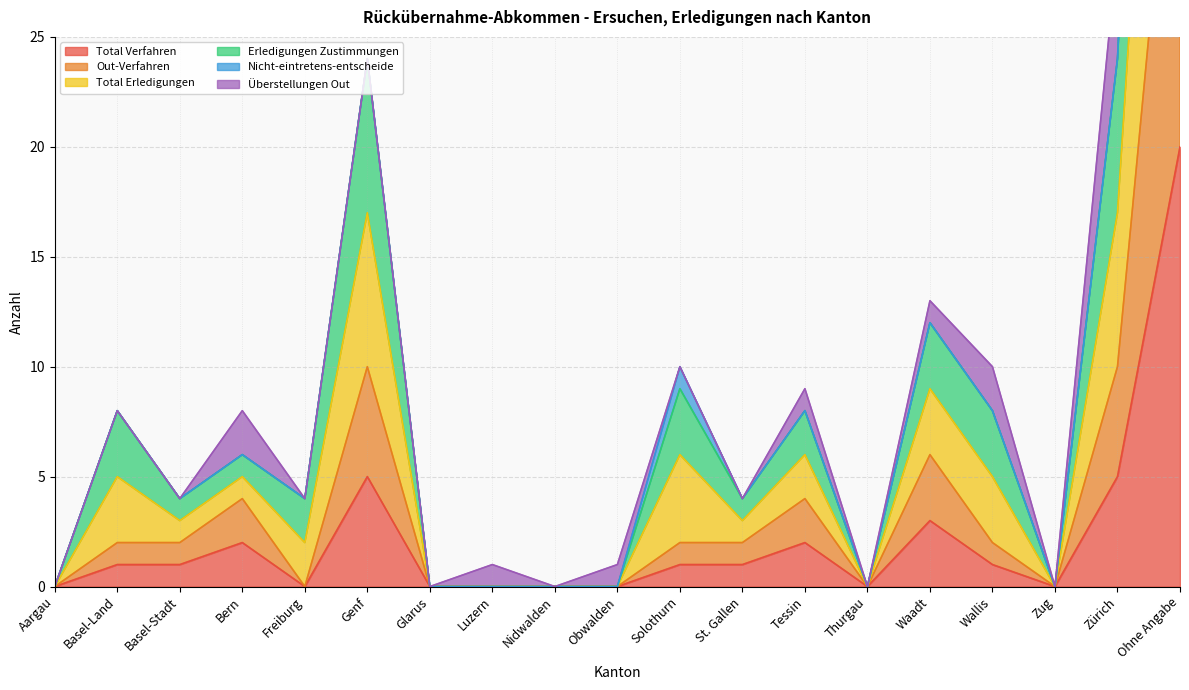

Which category has the highest value in the Total Verfahren series?

Ohne Angabe